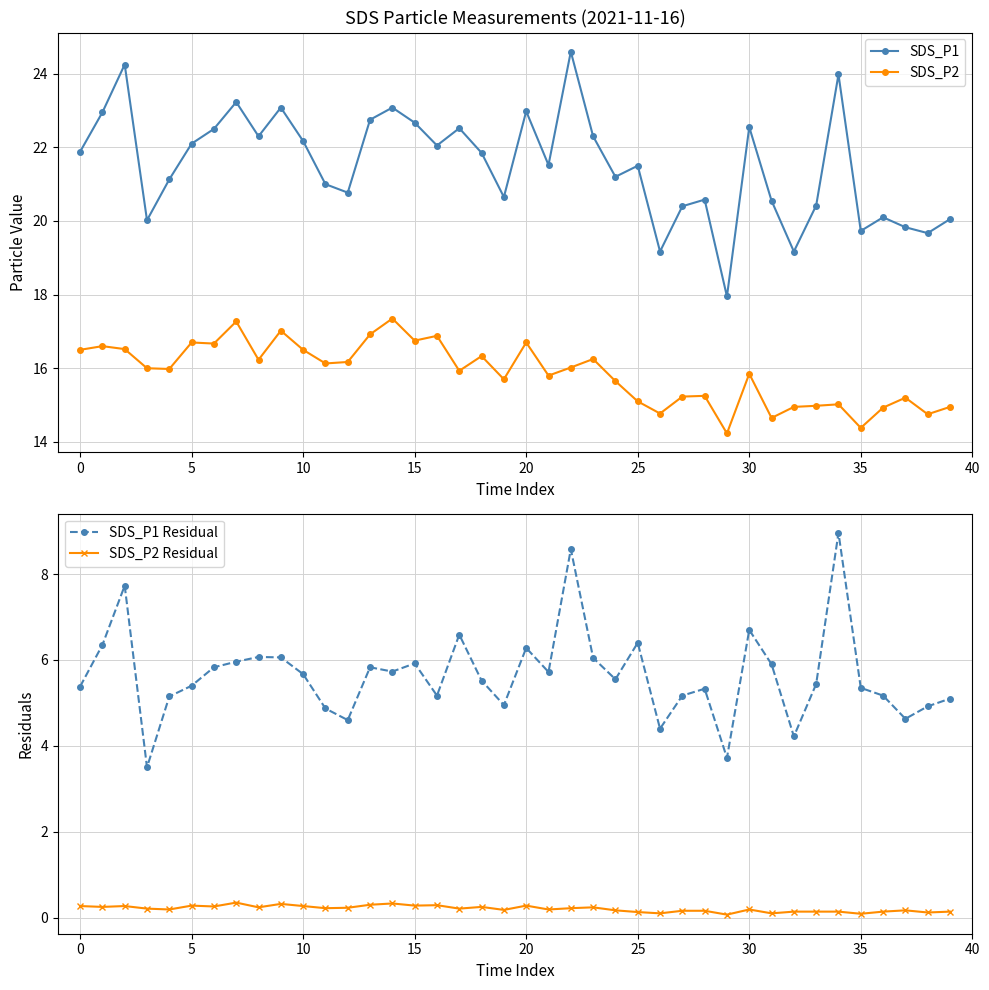

What is the value of the SDS_P2 point at the 4th from the left?

16.0